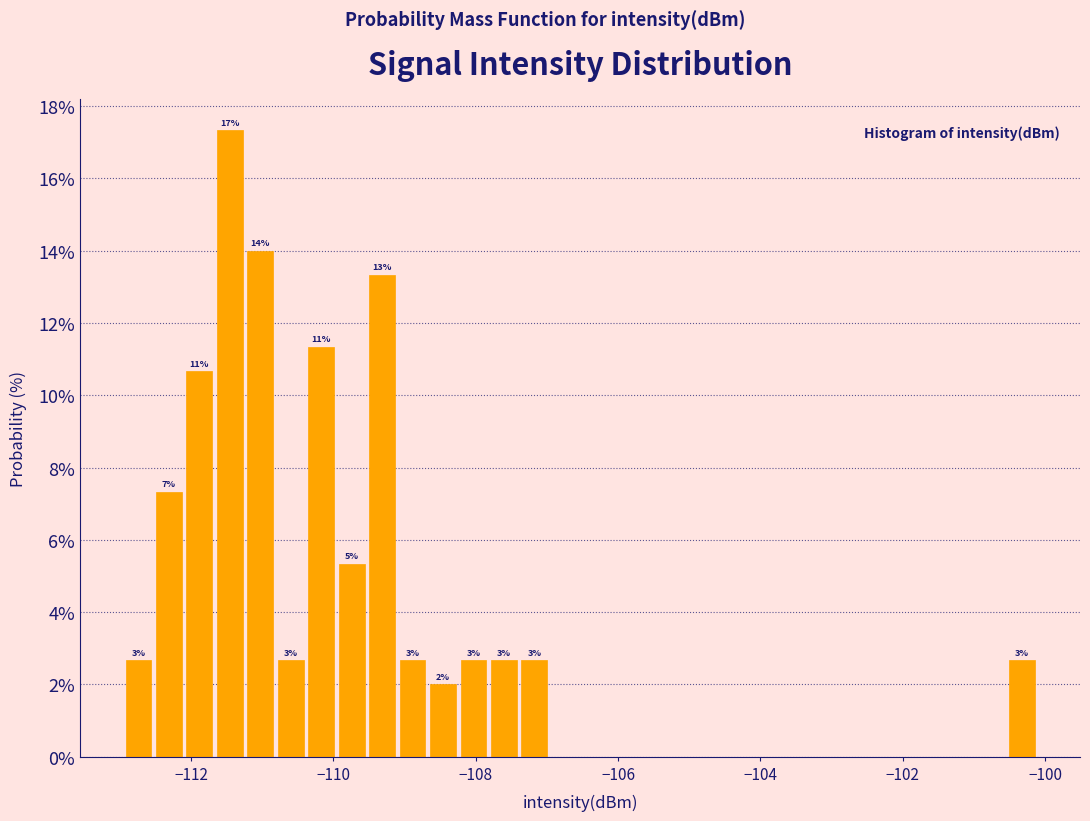

Read against the x-axis, roughly where is the centre of the tallest bar?

-111.4